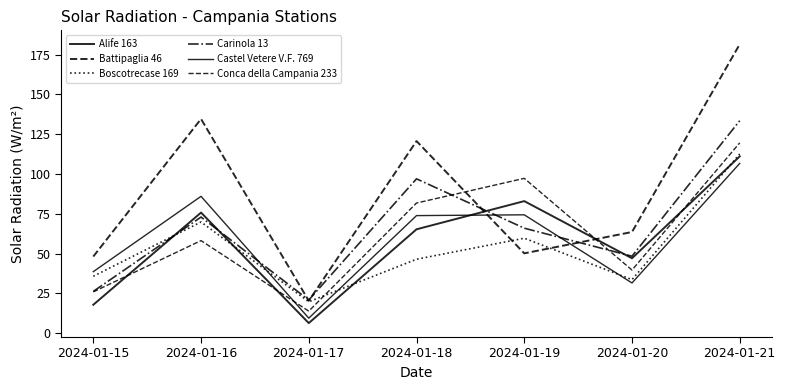

How many lines are shown in the chart?

6